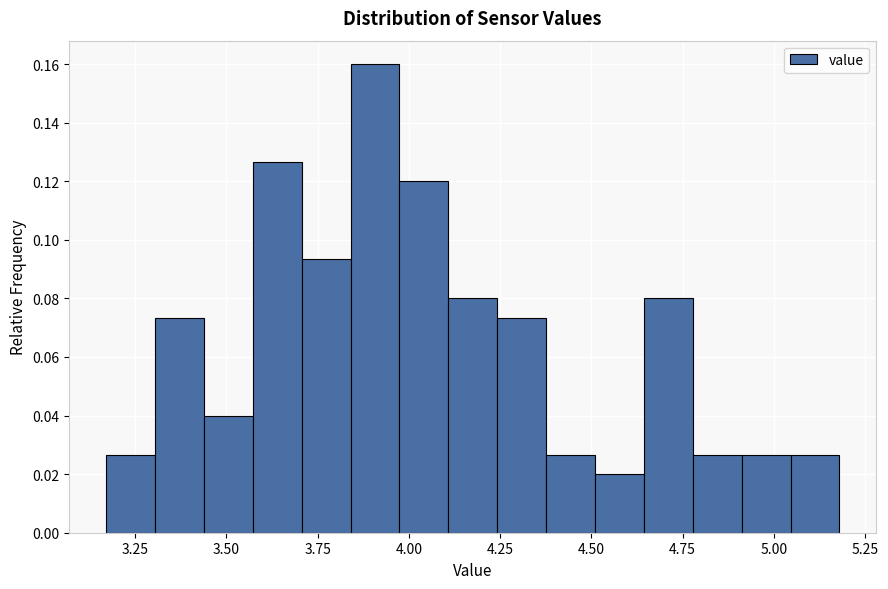

Read against the x-axis, roughly where is the centre of the tallest bar?

3.90